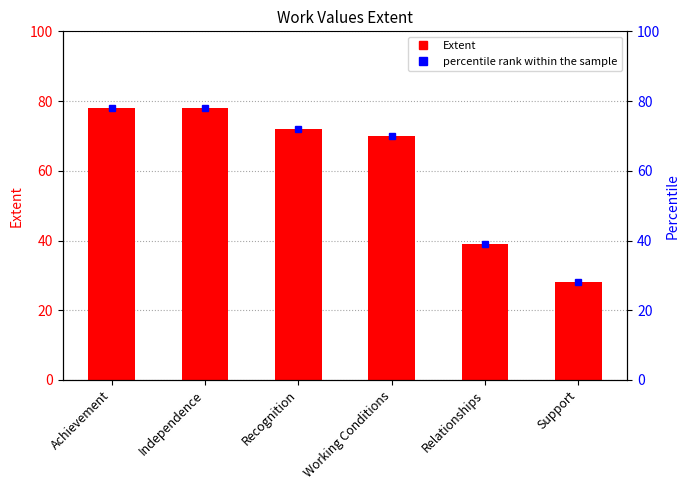

Rank the categories by value from lowest to highest.

Support, Relationships, Working Conditions, Recognition, Achievement, Independence